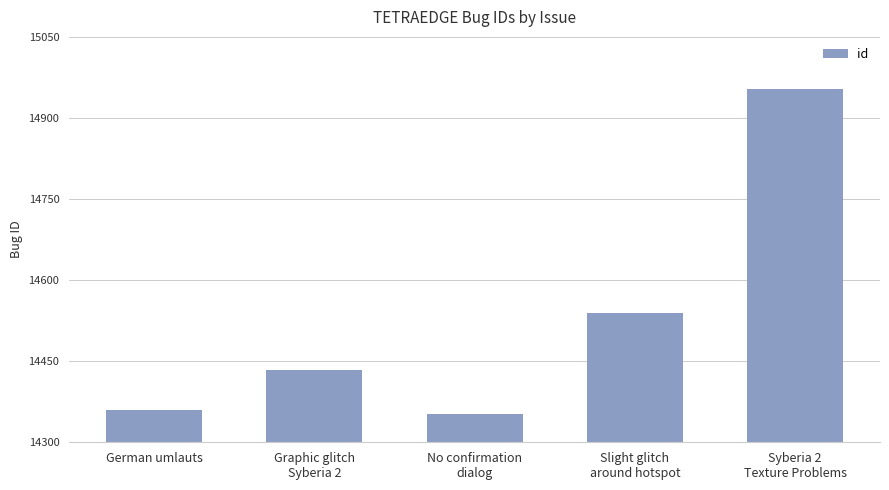

How many bars are there in total?

5